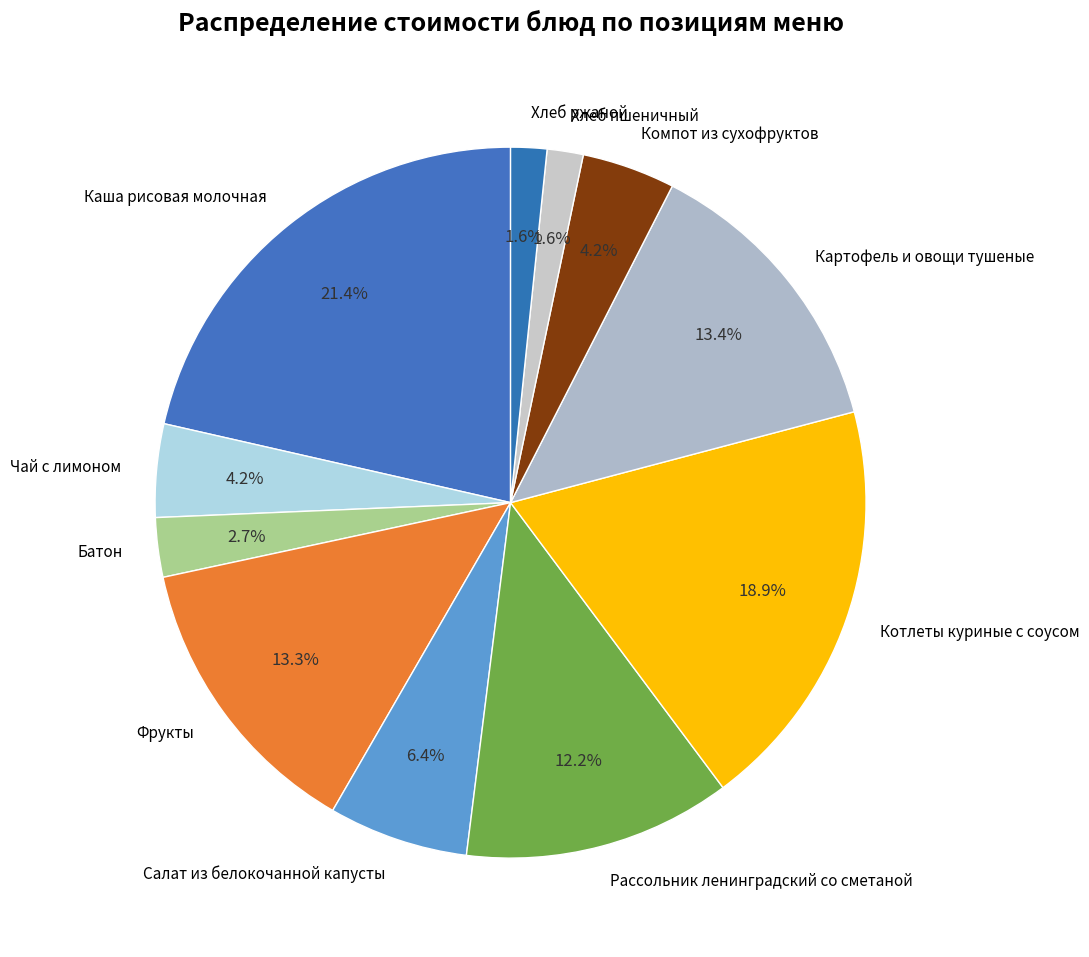

How many segments does this pie chart have?

11